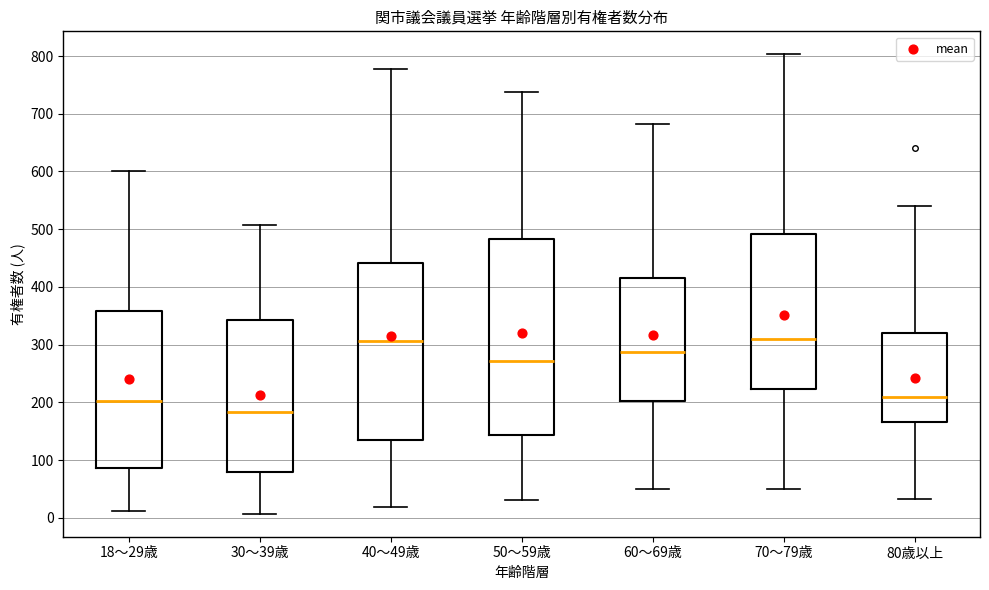

Reading left to right, read every box against the y-axis: the position of its median line, the range the box covers, and the ends of its whiskers. The values are not printed on the chart, so give them approximately, as read against the axis.

18～29歳: median 200, box 90 to 360, whiskers 10 to 600
30～39歳: median 180, box 80 to 340, whiskers 10 to 510
40～49歳: median 310, box 130 to 440, whiskers 20 to 780
50～59歳: median 270, box 140 to 480, whiskers 30 to 740
60～69歳: median 290, box 200 to 420, whiskers 50 to 680
70～79歳: median 310, box 220 to 490, whiskers 50 to 800
80歳以上: median 210, box 170 to 320, whiskers 30 to 540